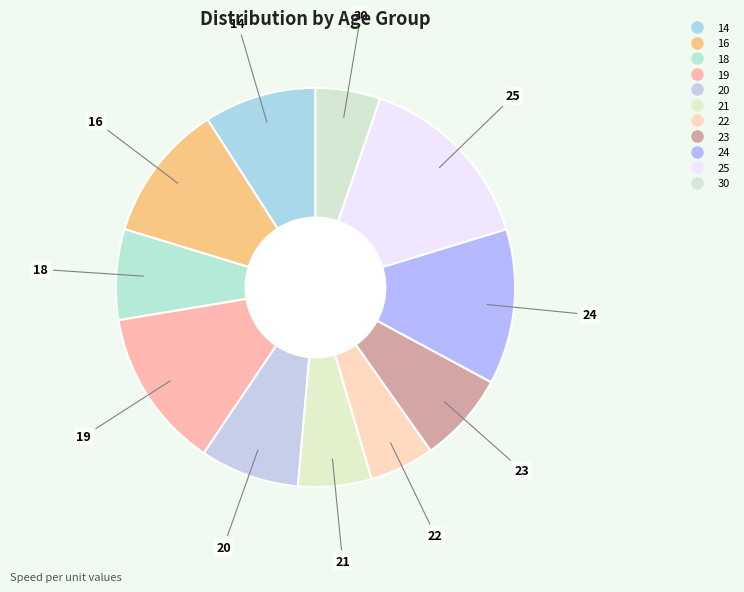

Which category has the biggest portion of the pie?

25